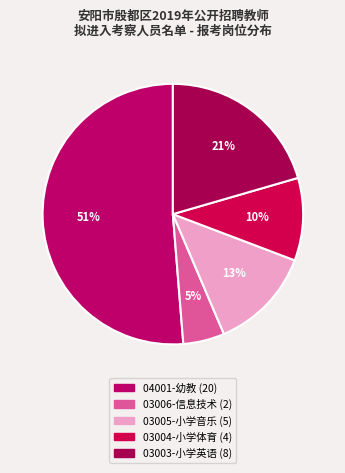

To the nearest percent, what is the difference between the 03006-信息技术 and 03005-小学音乐 slice percentages?

8%